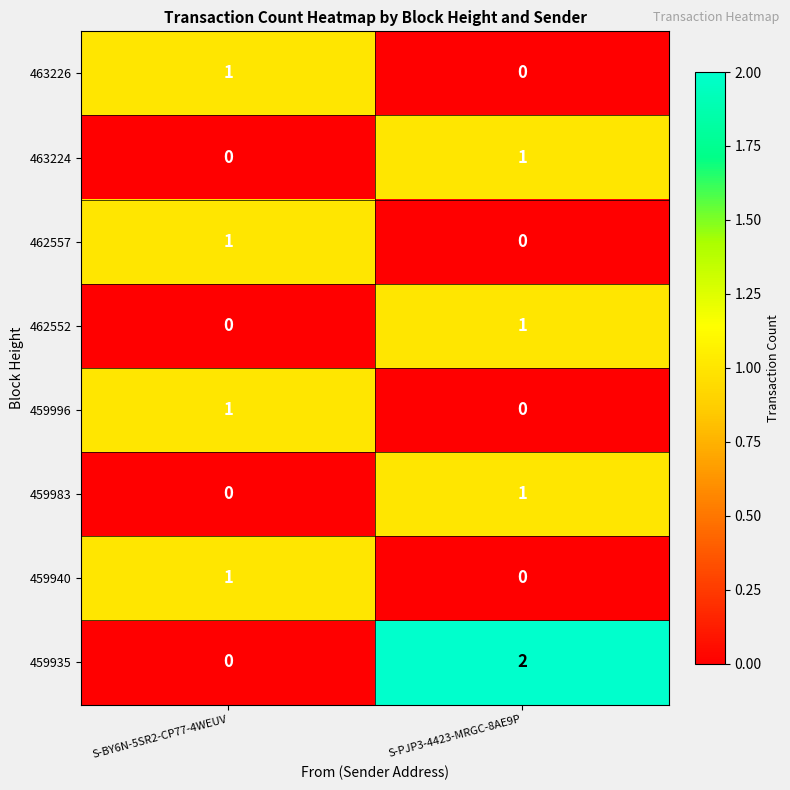

What is the total value across all series at S-PJP3-4423-MRGC-8AE9P?

5